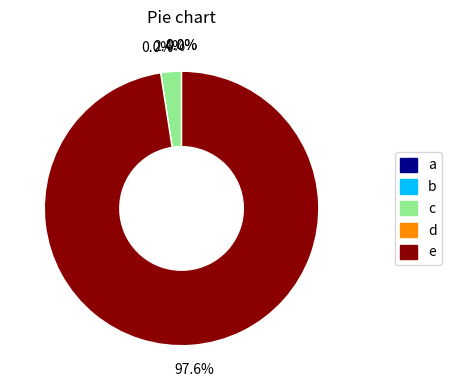

Does any single category account for the majority?

Yes